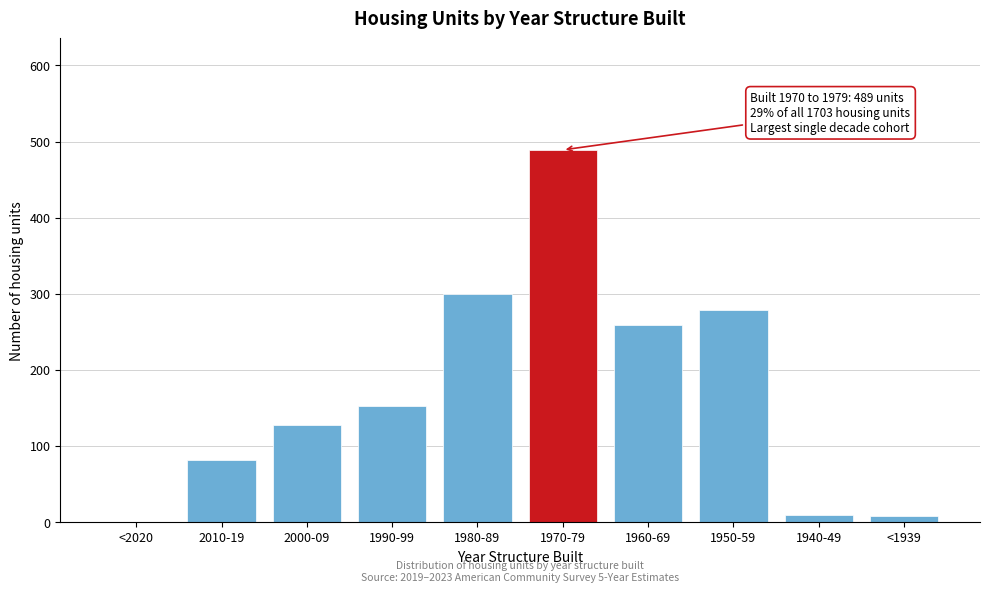

Where is the data nearest to the value 244?

1960-69